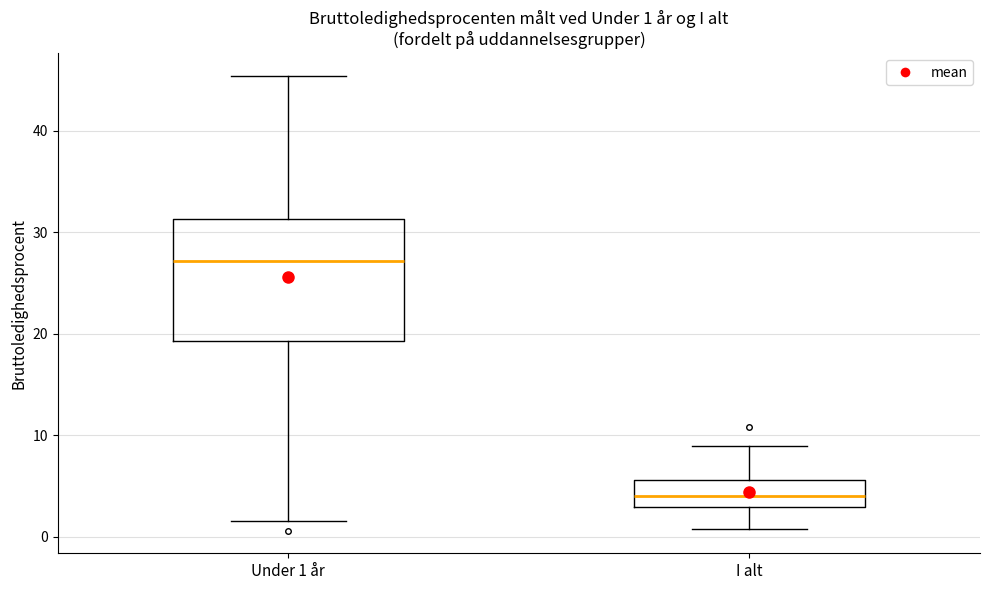

Which box's median line is the lowest?

I alt